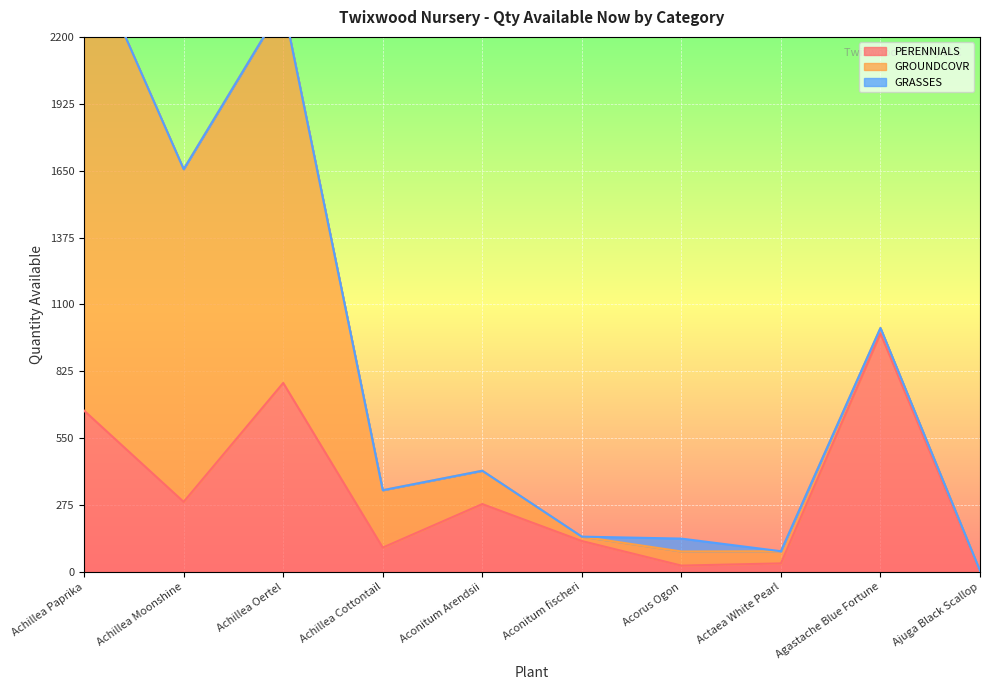

What value does the PERENNIALS series have at Aconitum Arendsii, to the nearest 100?

300